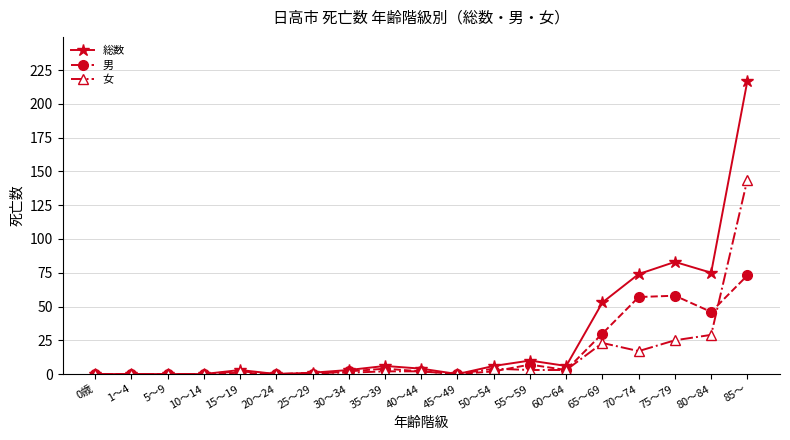

Count the number of categories in the chart.

19